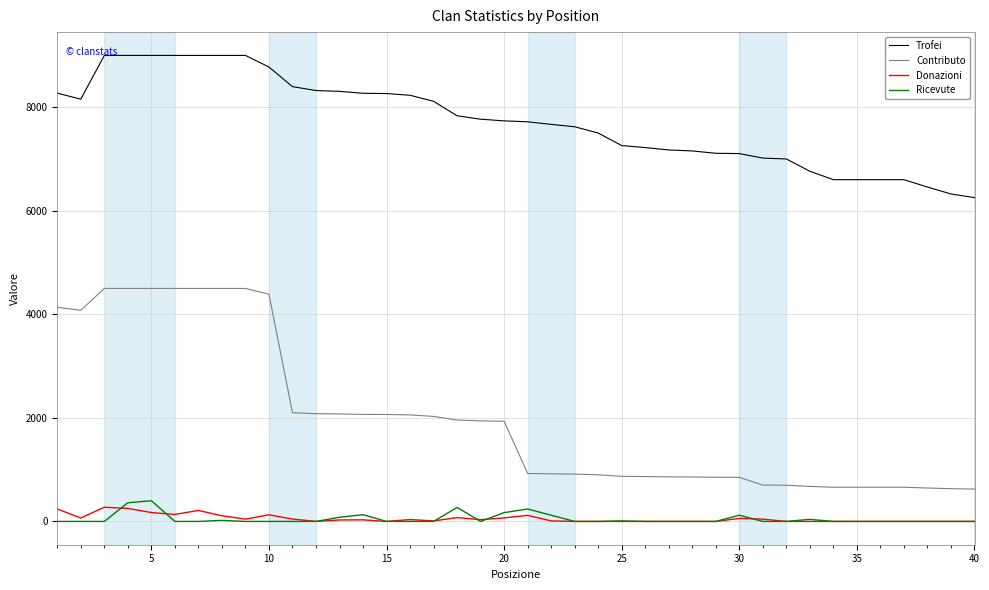

What is the lowest value of the Contributo series?

625